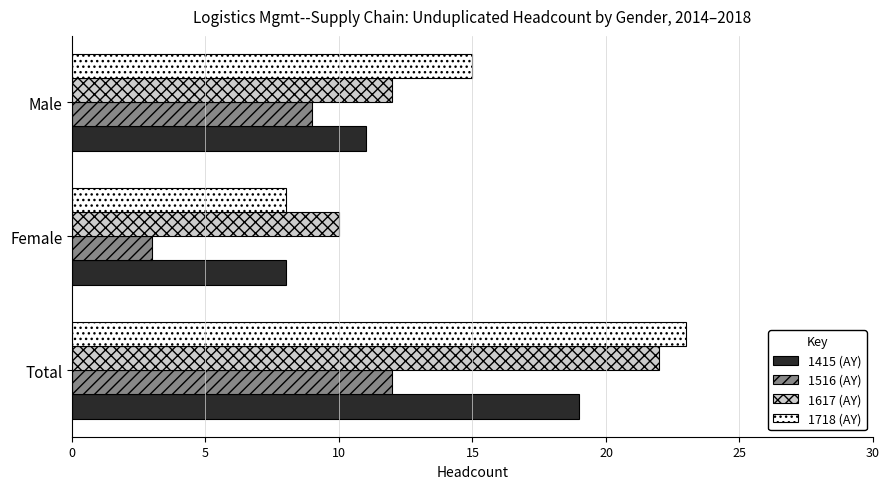

Which label corresponds to the smallest value in the chart?

Female